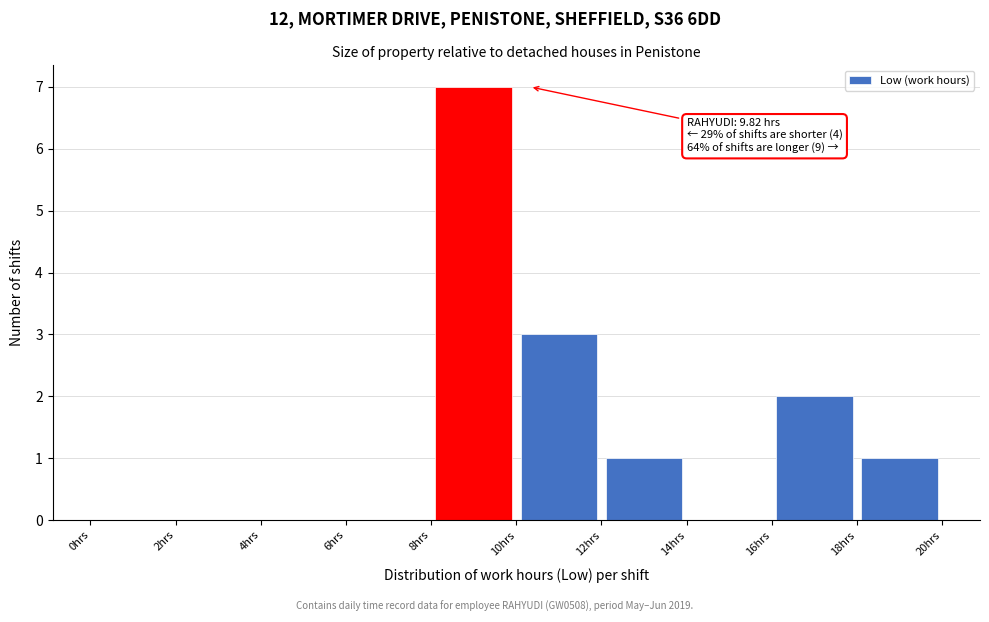

Which range on the x-axis has the tallest bar?

8 to 10